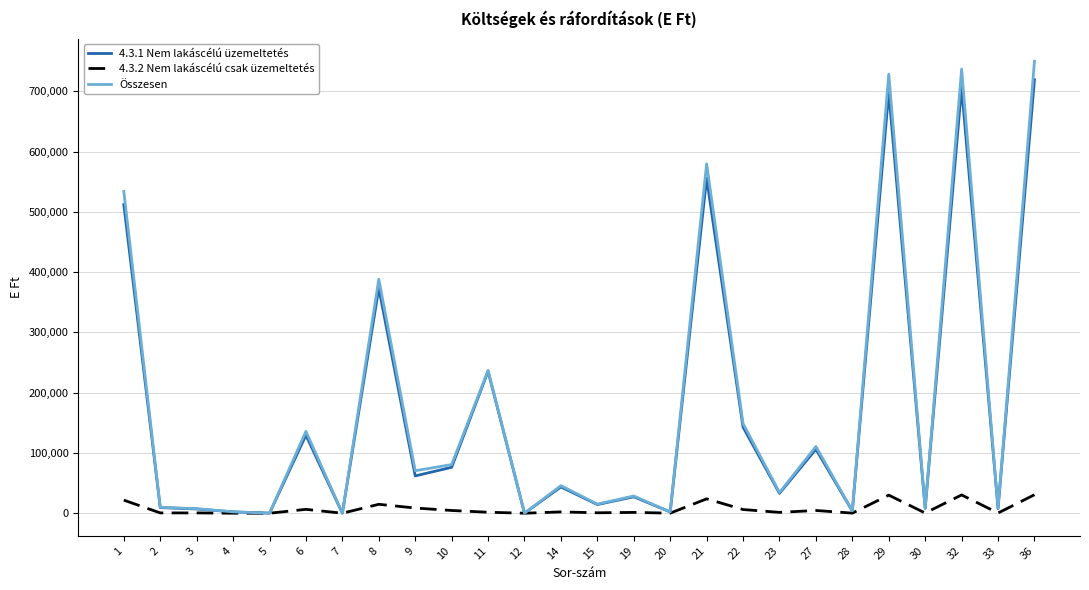

At which label does 4.3.1 Nem lakáscélú üzemeltetés first exceed 43599?

1